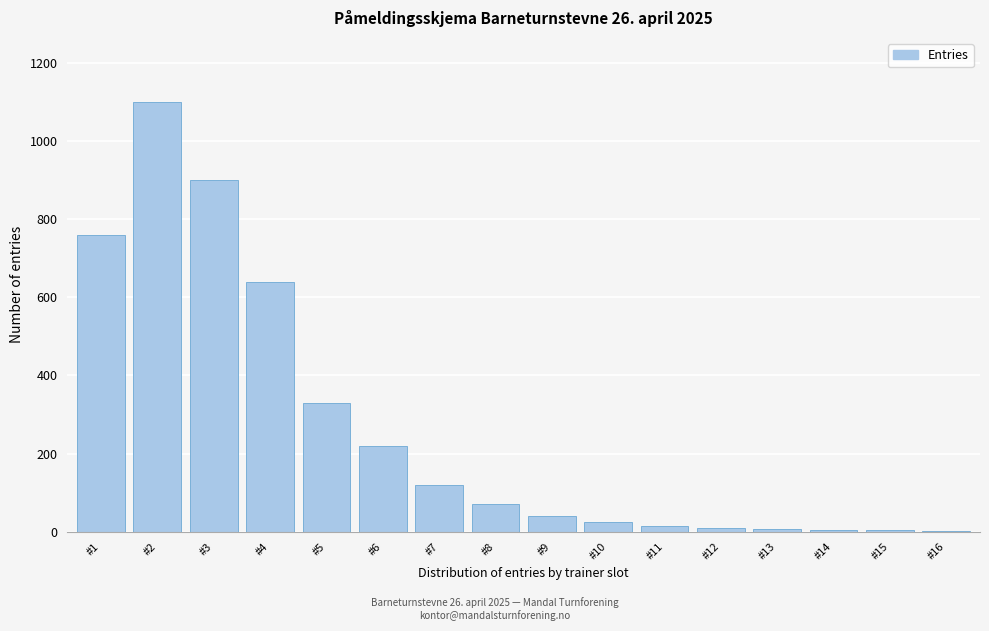

Which label corresponds to the largest value in the chart?

#2